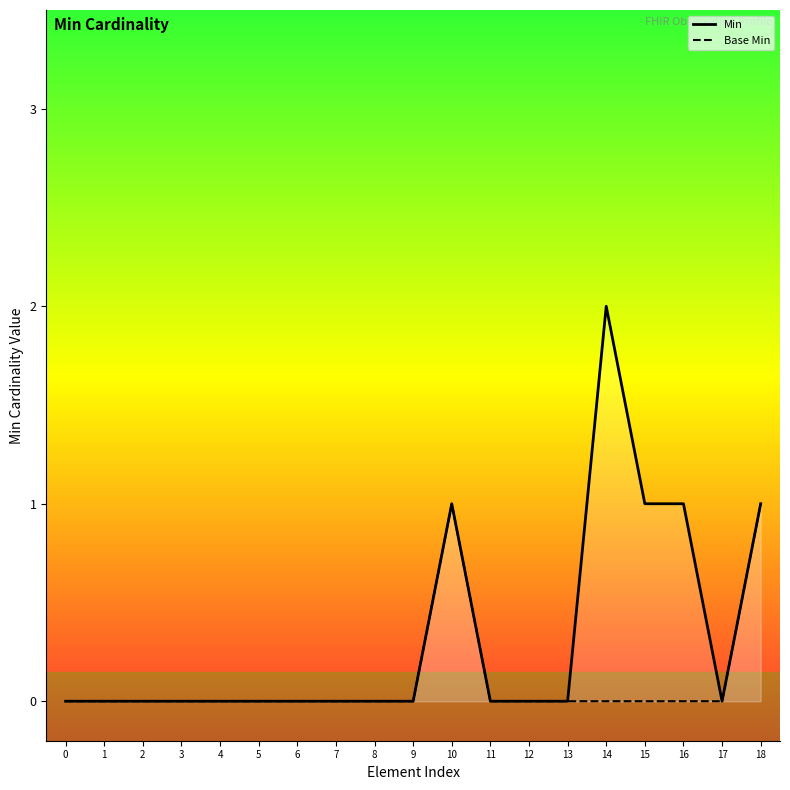

Rank the series at 8 from highest to lowest value.

Min, Base Min